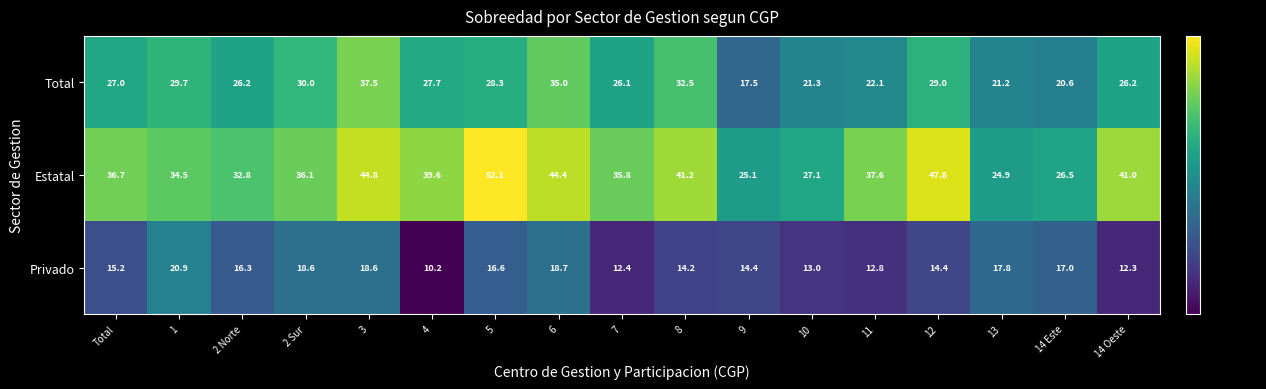

How many distinct data groups are displayed?

3